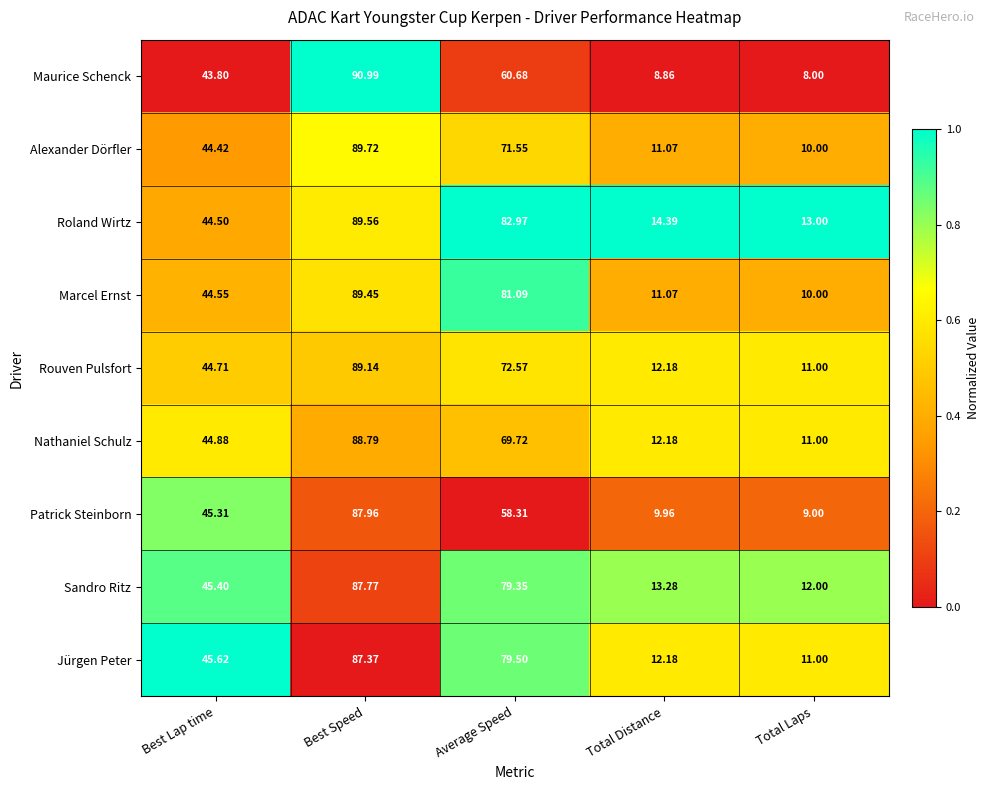

List the series in order of their peak value, lowest first.

Jürgen Peter, Sandro Ritz, Patrick Steinborn, Nathaniel Schulz, Rouven Pulsfort, Marcel Ernst, Roland Wirtz, Alexander Dörfler, Maurice Schenck